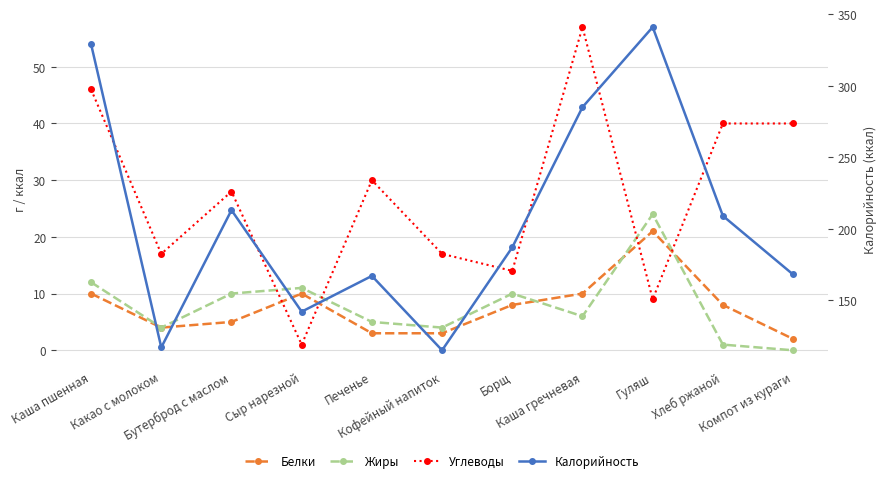

List the series in order of their peak value, lowest first.

Белки, Жиры, Углеводы, Калорийность